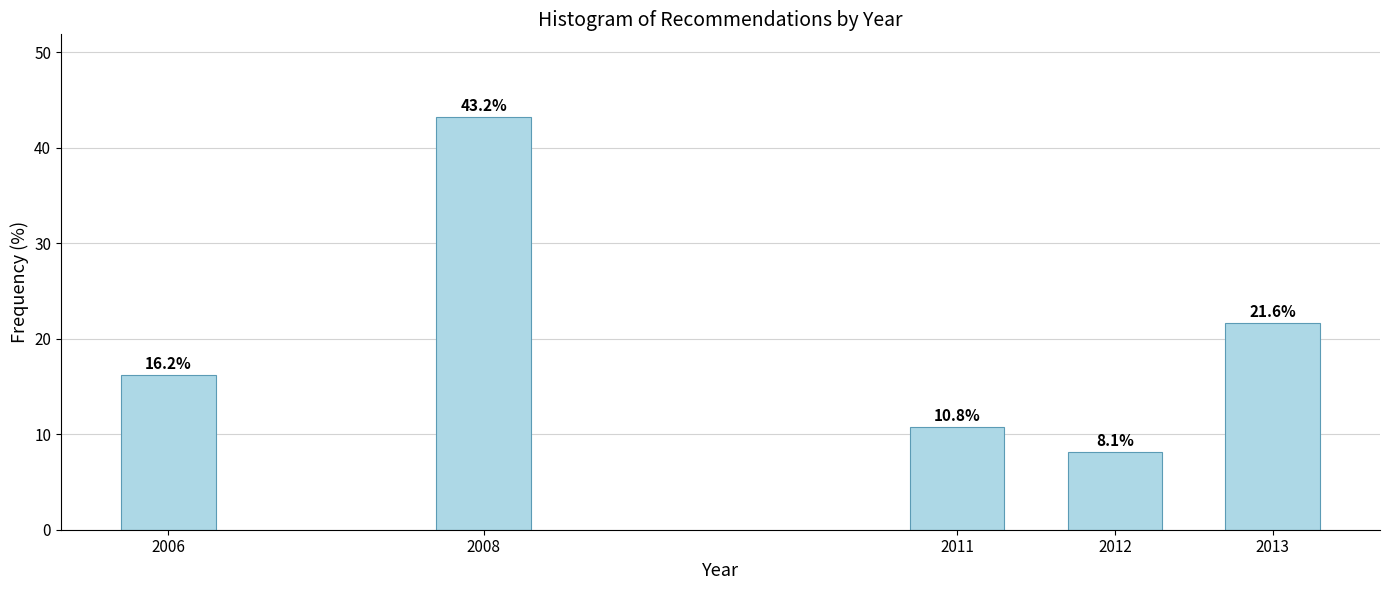

Reading right to left, list all the values displayed in this chart.

2013=21.6	2012=8.1	2011=10.8	2008=43.2	2006=16.2